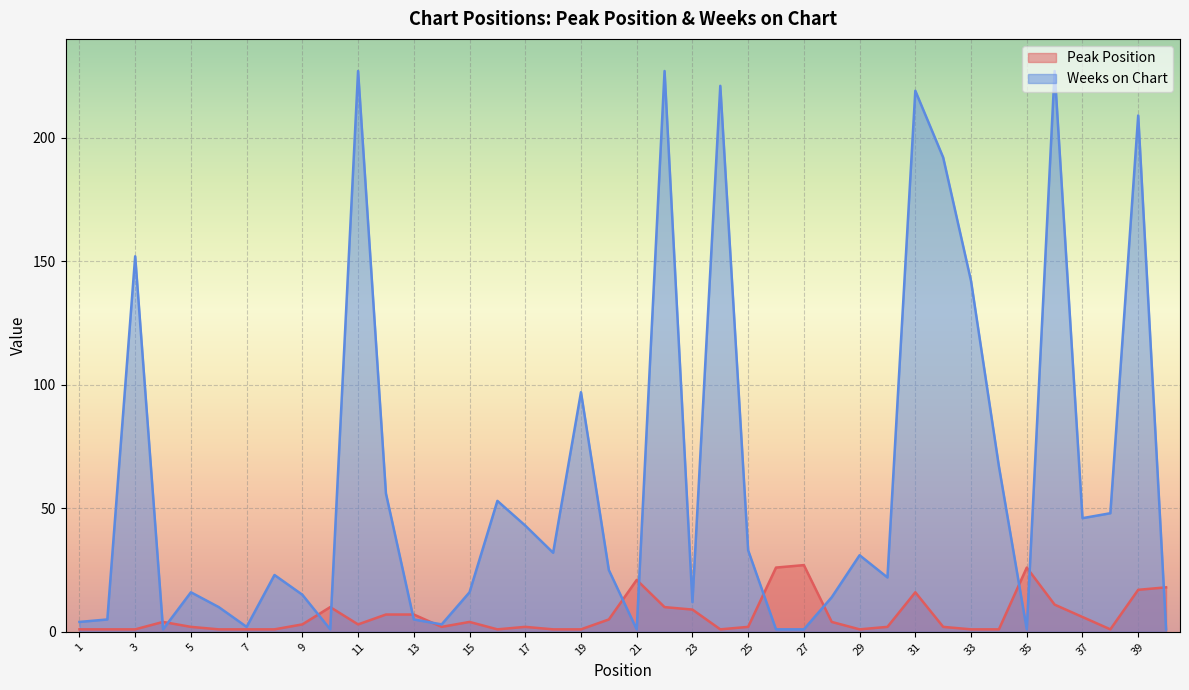

The value of Weeks on Chart at 4 is 2. True or false?

False